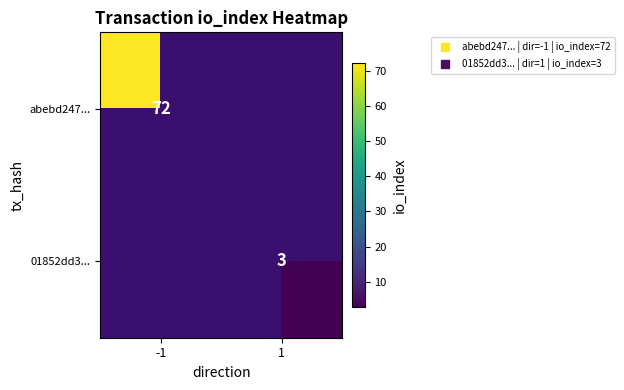

Rank the categories by abebd247... value from lowest to highest.

-1, 1